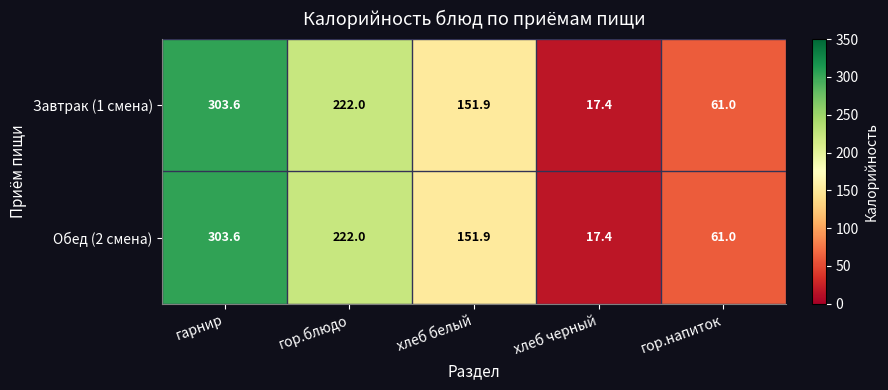

Count the Обед (2 смена) values in the range 61 to 222.

3